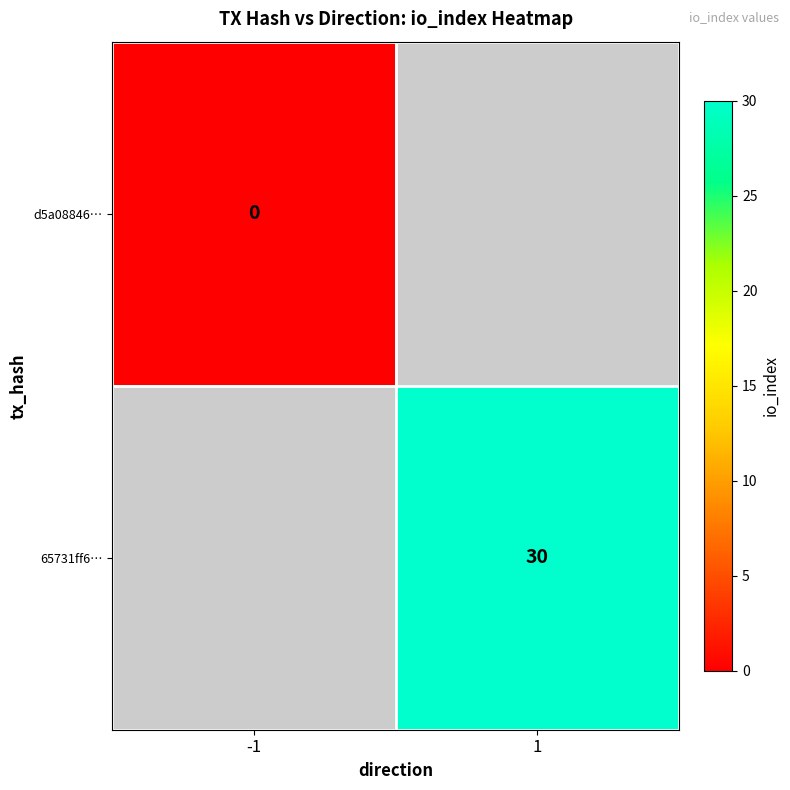

Is it true that 65731ff6… equals 6 at 1?

False